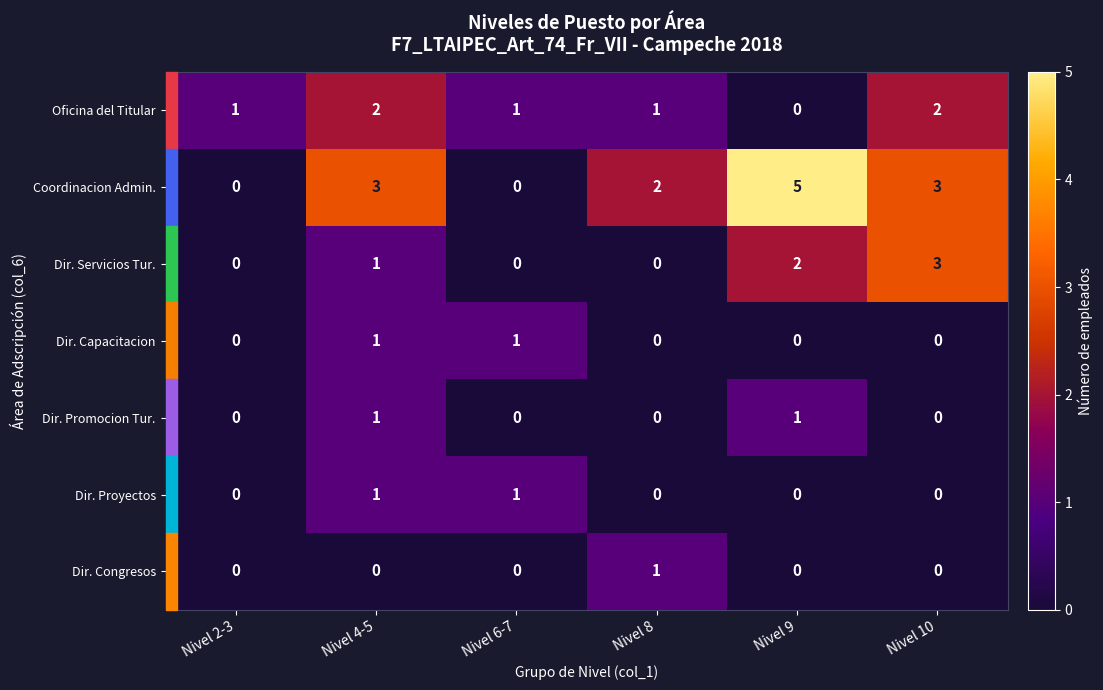

How many positive values does the Oficina del Titular series have?

5